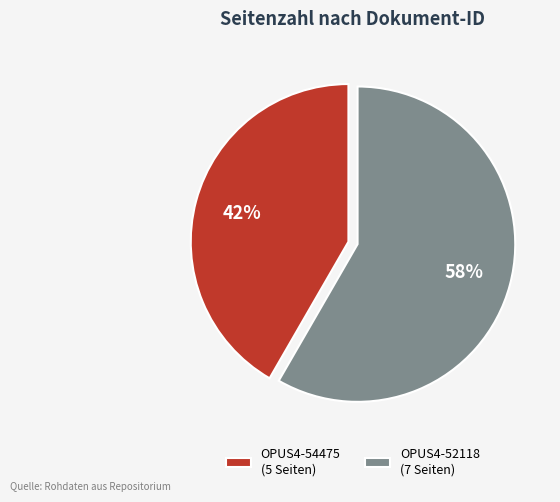

Which slice is the largest?

OPUS4-52118